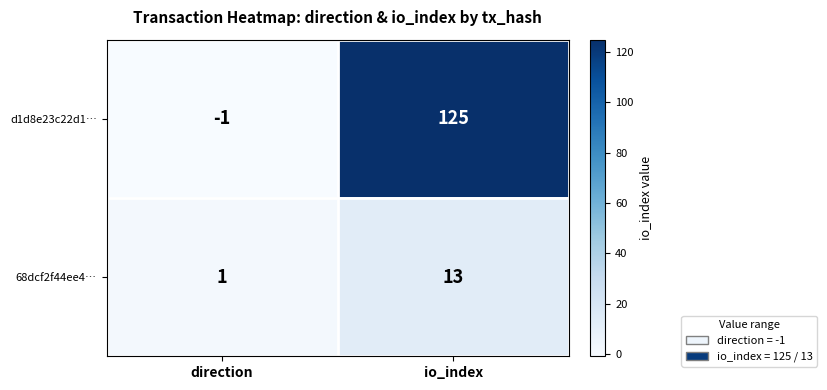

Reading right to left, extract all data points from this chart.

d1d8e23c22d1…: 125	-1
68dcf2f44ee4…: 13	1